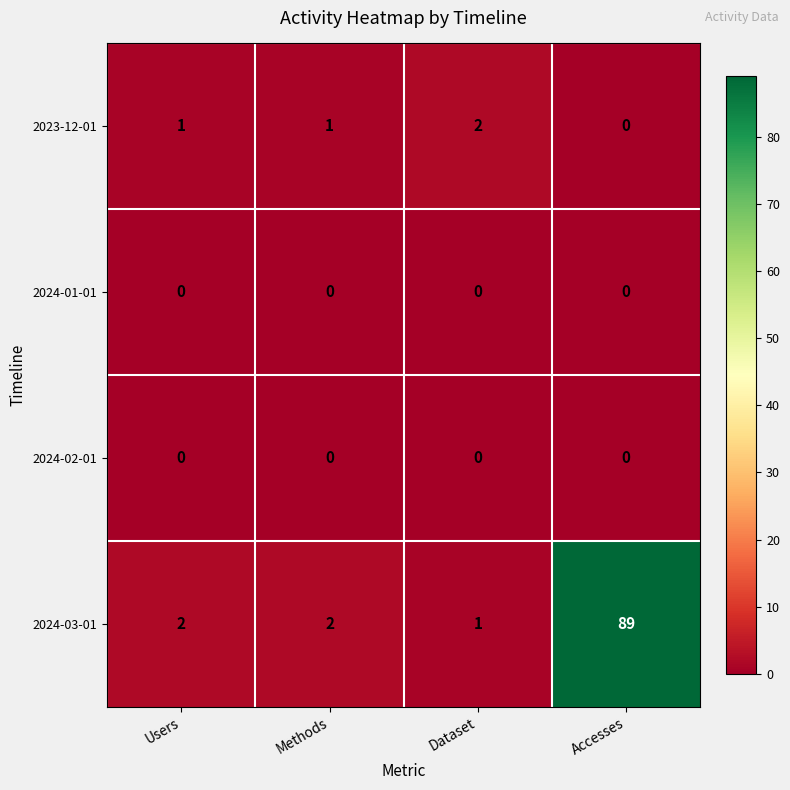

At which category is the sum across all series the highest?

Accesses